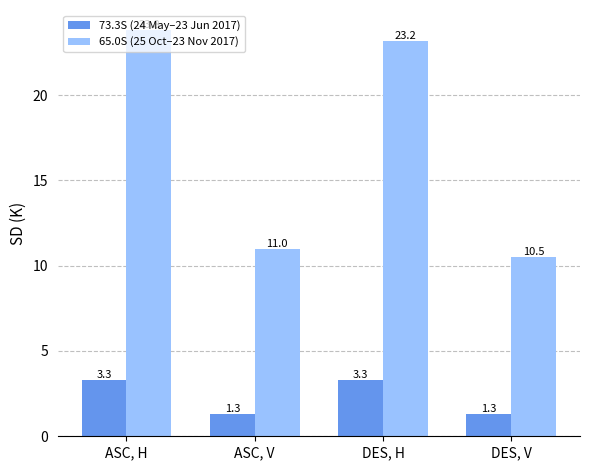

Which series changed the most between ASC, H and ASC, V?

65.0S (25 Oct–23 Nov 2017)